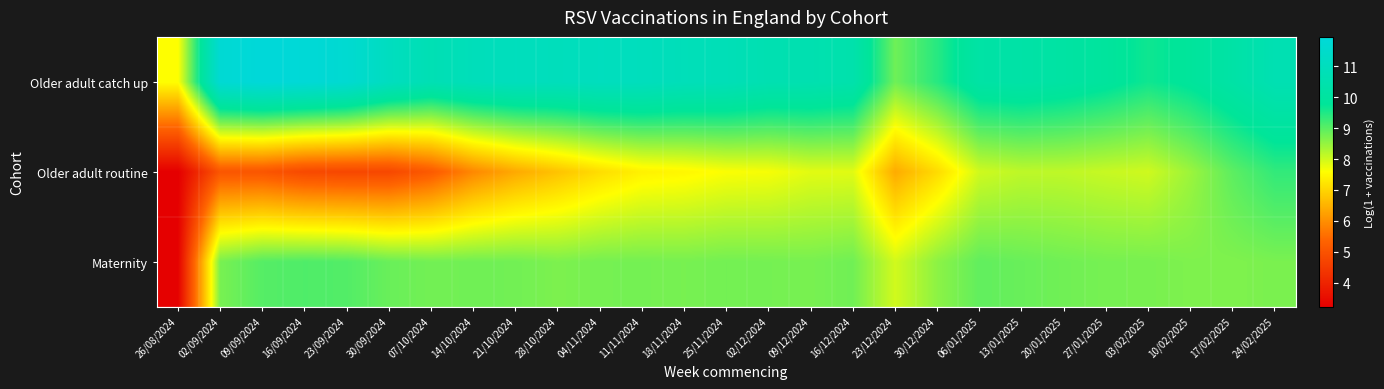

Between 03/02/2025 and 10/02/2025, which series saw the biggest shift?

Older adult routine